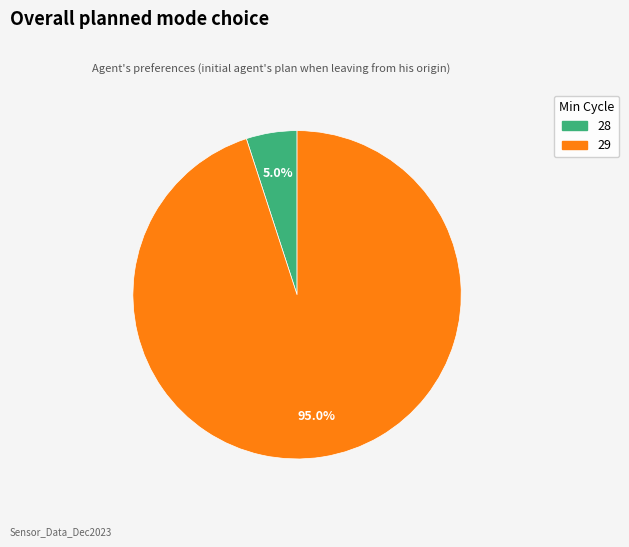

To the nearest percent, what portion does 29 represent?

95%